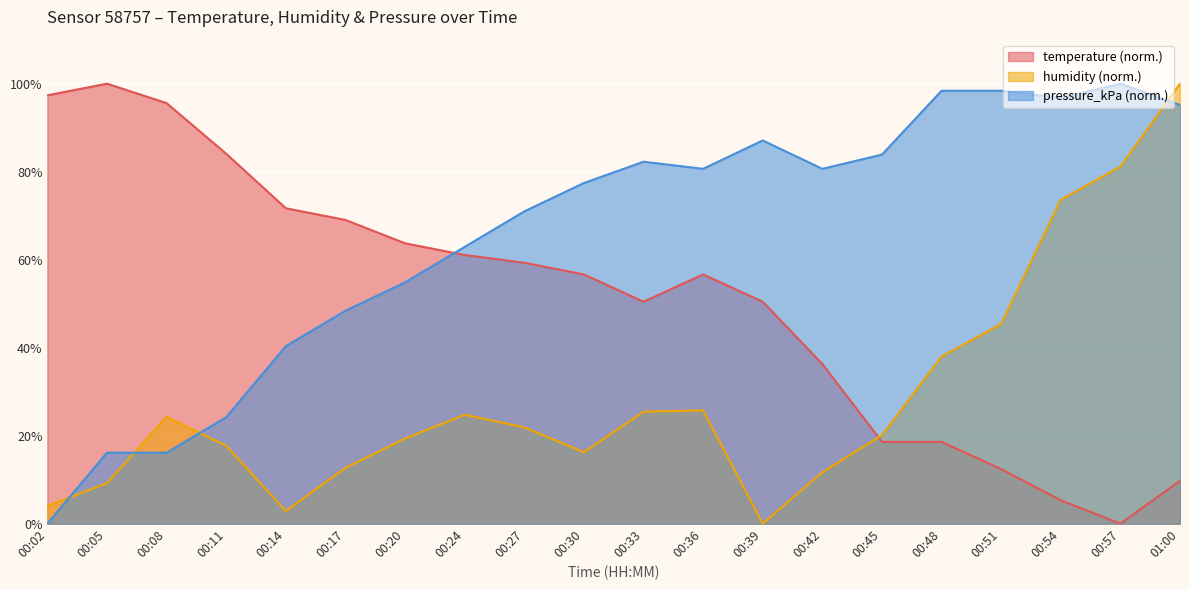

How many lines are shown in the chart?

3